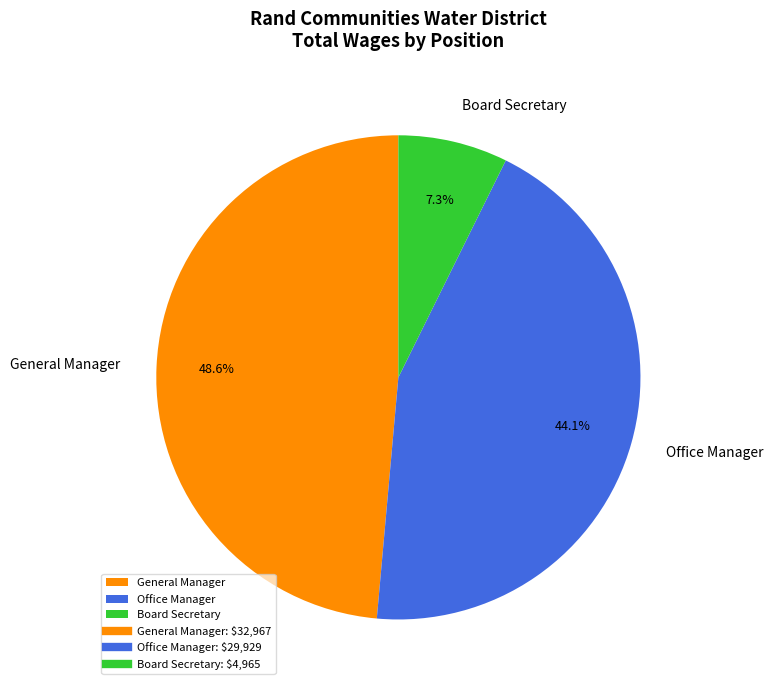

Is the sum of Board Secretary and General Manager greater than half?

Yes